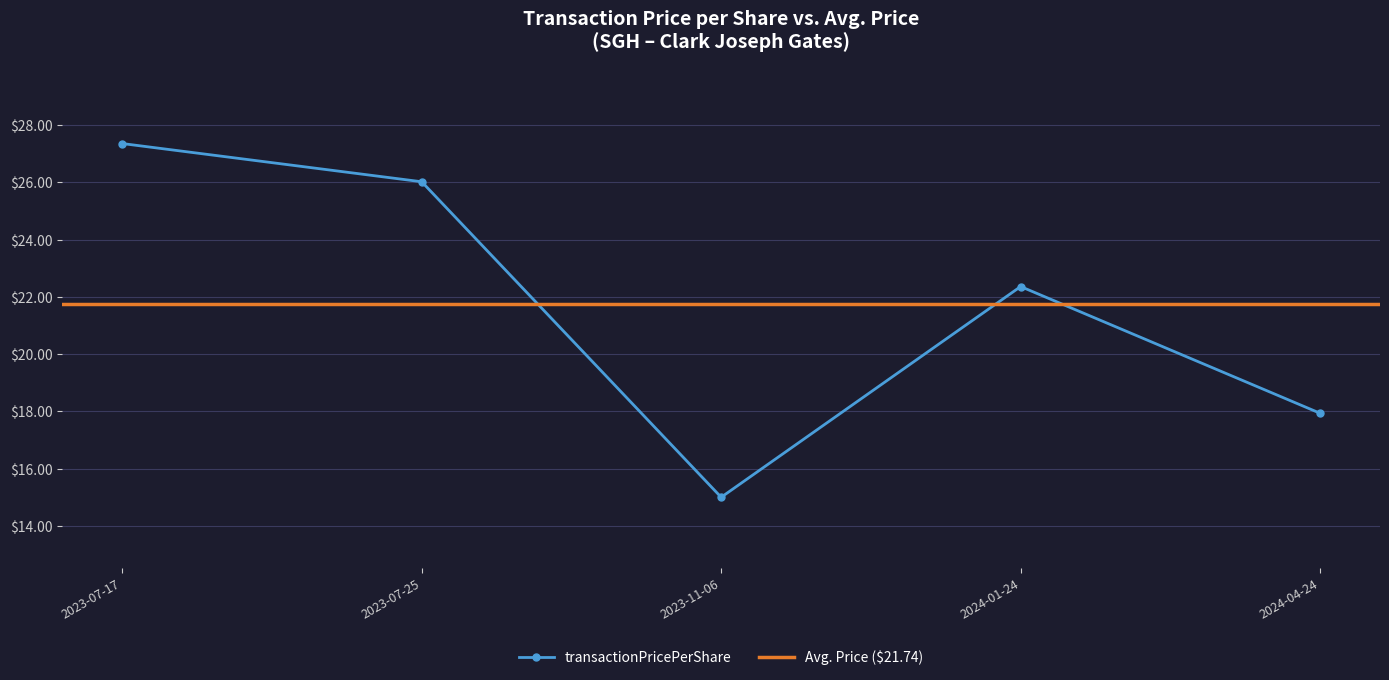

Which category has the highest value across all series?

2023-07-17